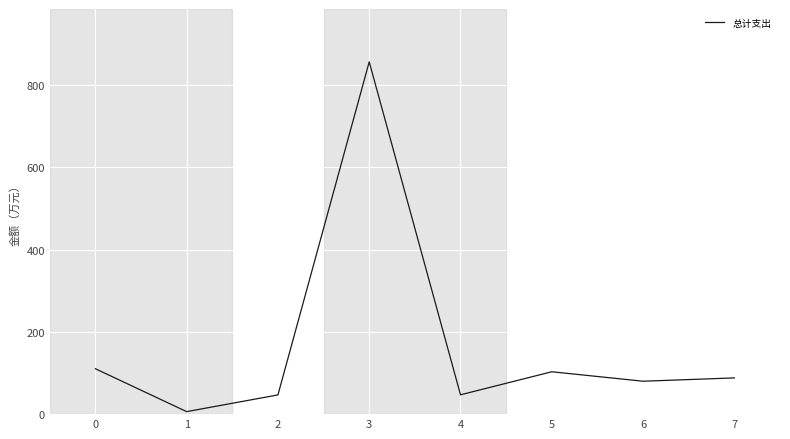

How many lines are shown in the chart?

1